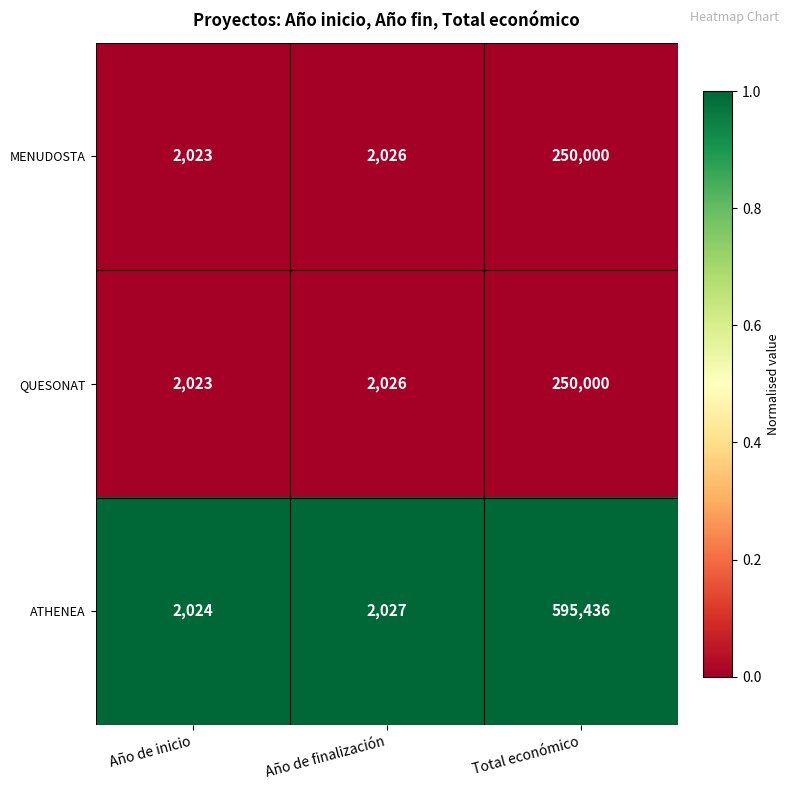

Which series has the largest range (max minus min)?

ATHENEA